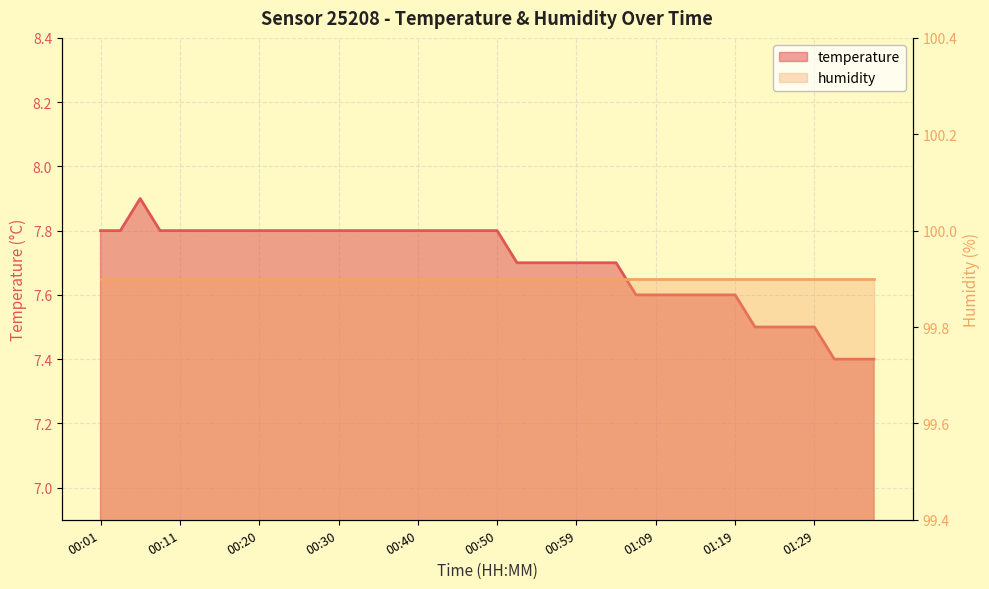

What is the smallest value displayed?

7.4